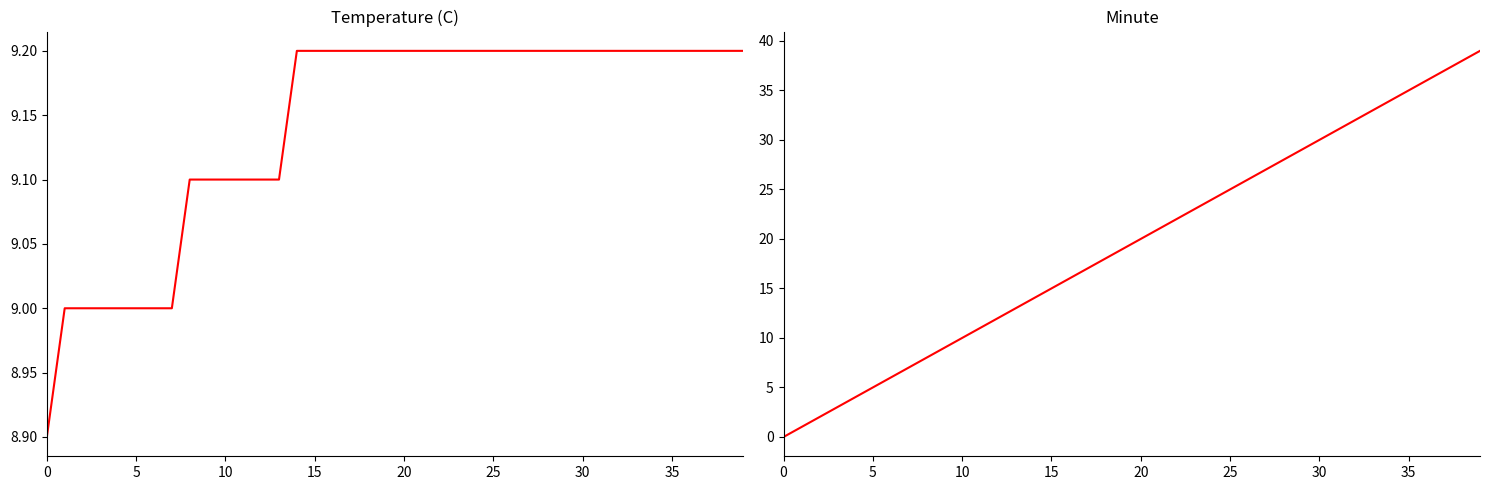

What is the spread (max minus min) of values at 39?

29.8